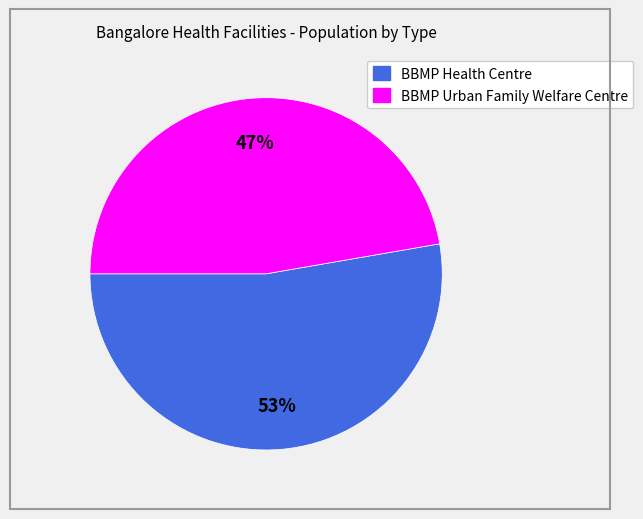

Is there any slice that represents more than half of the pie?

Yes